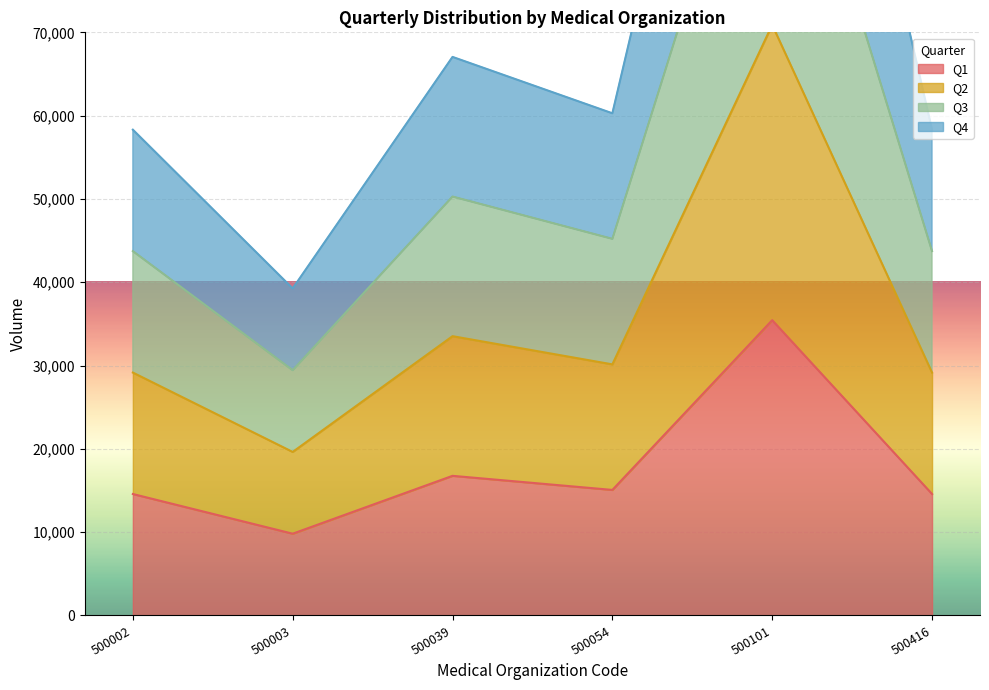

Where is the first local minimum for Q2?

500003